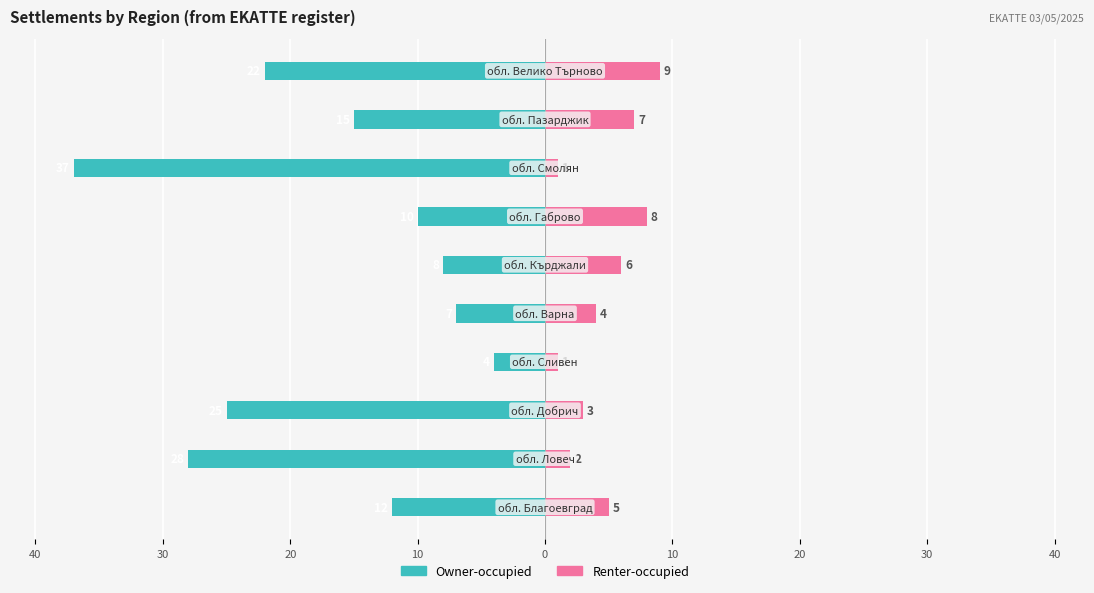

How many groups of bars are there?

10